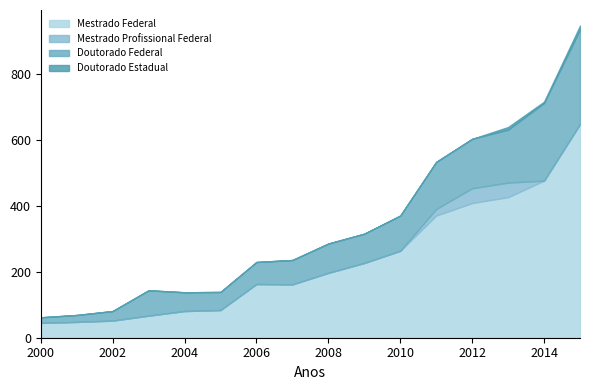

What is the sum of the Doutorado Estadual values at 2002 and 2013?

8